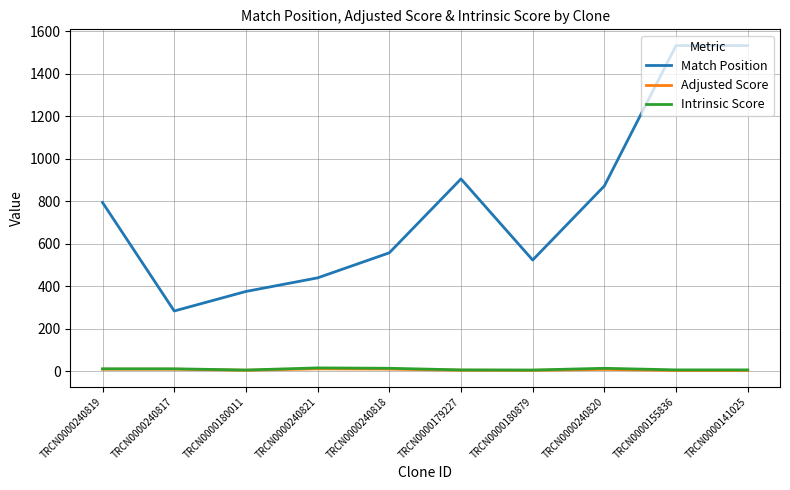

What is the maximum value shown in the chart?

1533.0